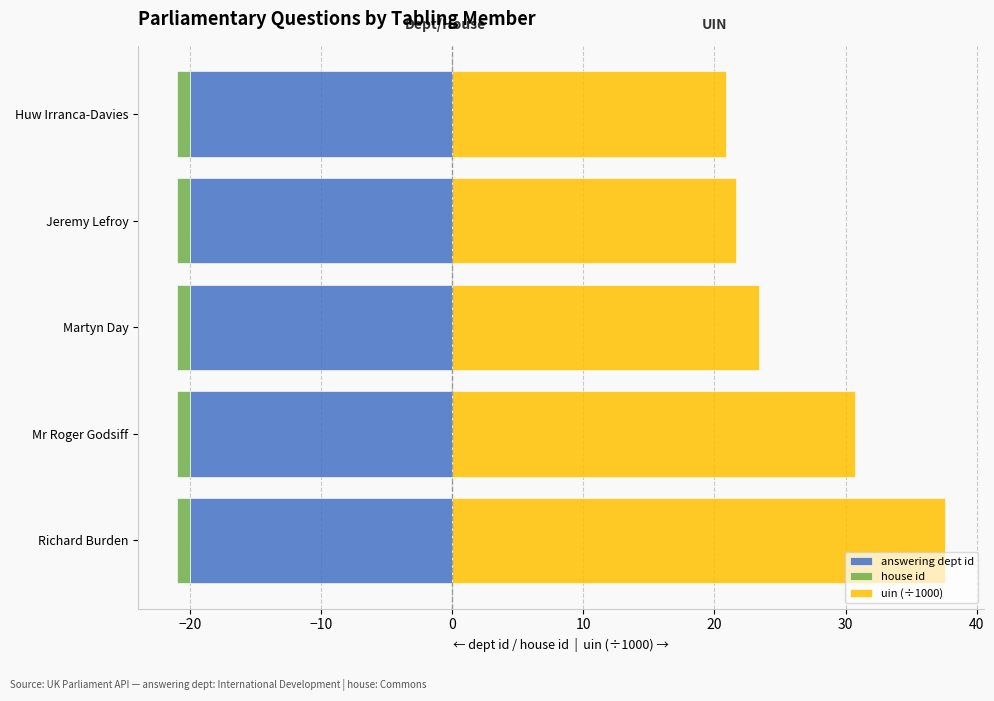

What position from the right is −20?

4